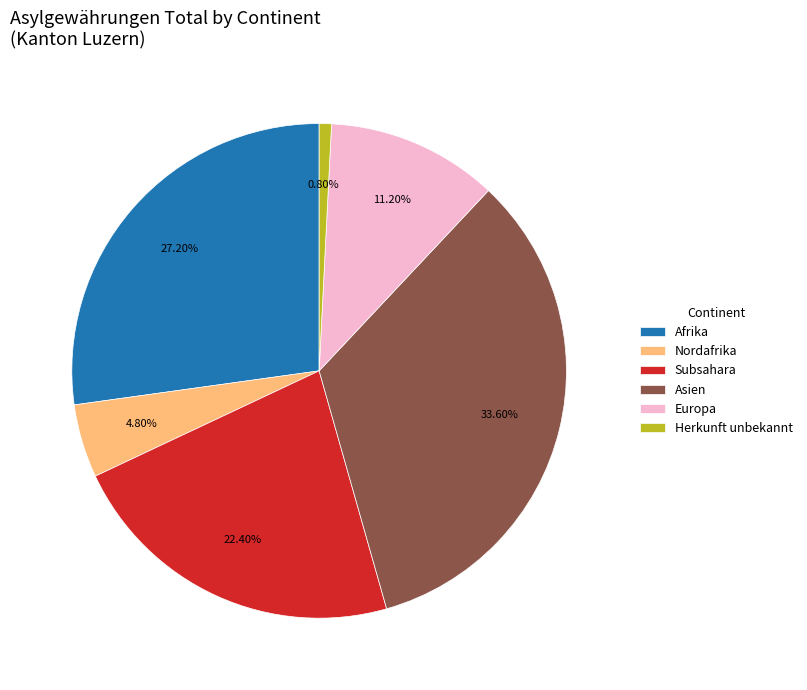

Rank the categories by value from lowest to highest.

Herkunft unbekannt, Nordafrika, Europa, Subsahara, Afrika, Asien